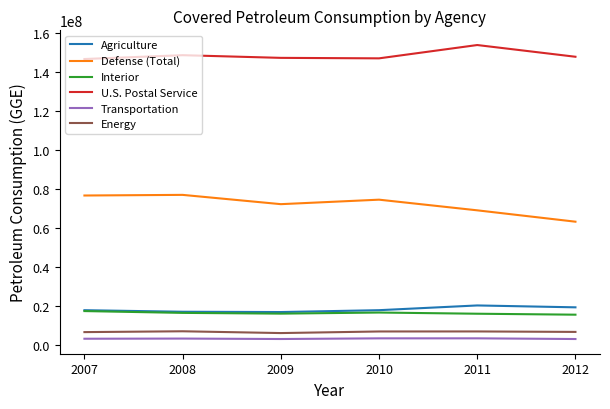

At 2011, list the series in order from smallest to largest.

Transportation, Energy, Interior, Agriculture, Defense (Total), U.S. Postal Service